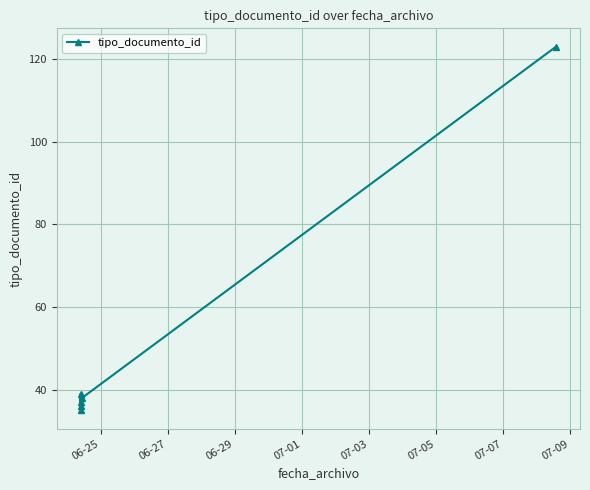

Reading right to left, list all the values displayed in this chart.

123	38	37	39	36	35